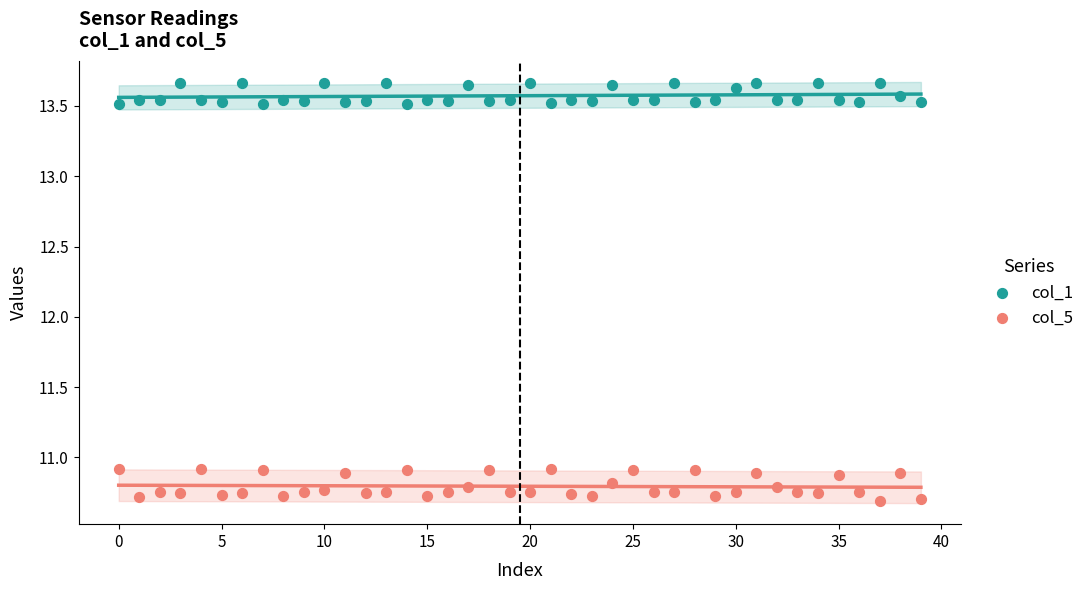

Which series reaches the maximum Y coordinate?

col_1